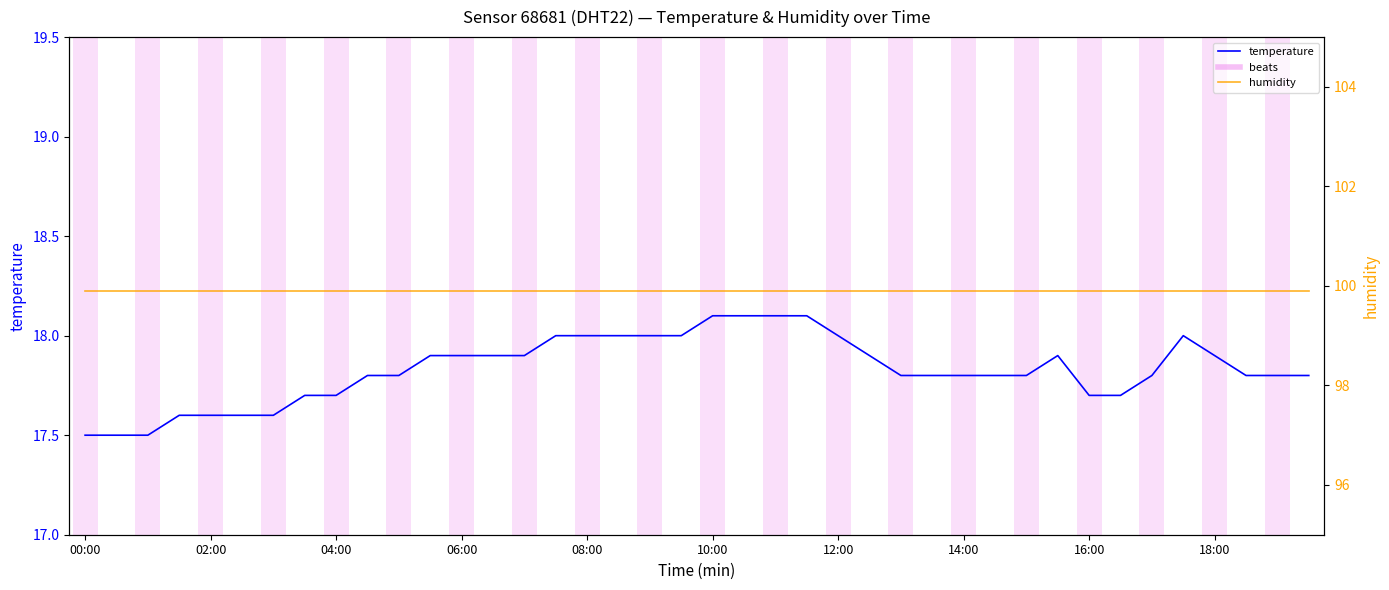

Which label corresponds to the smallest value in the chart?

00:00